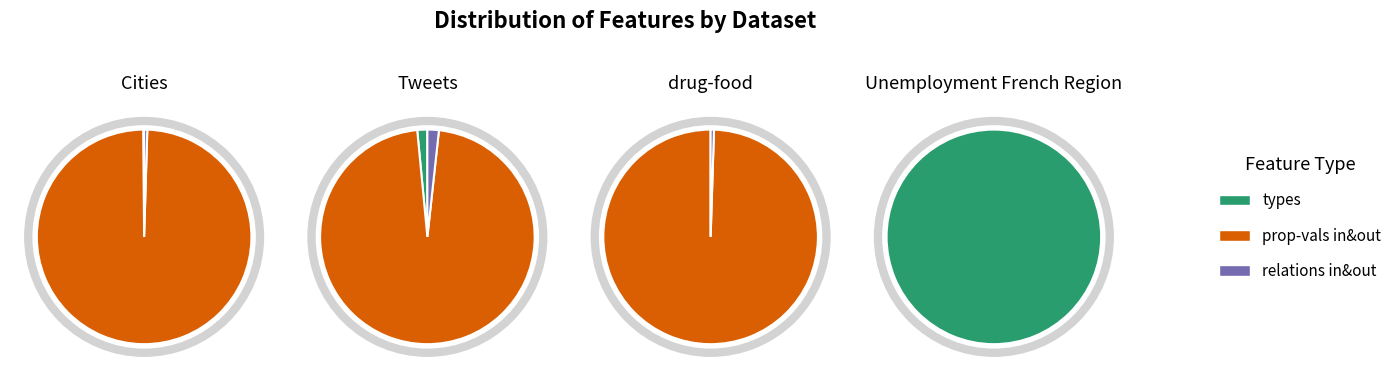

Which series changed the most between 0 and 1?

types